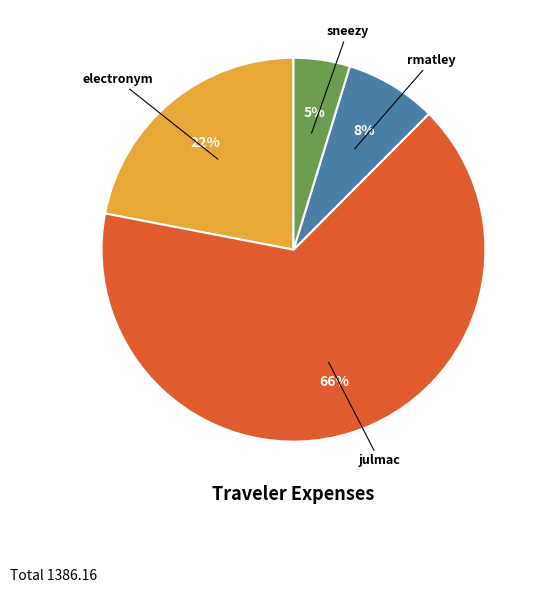

Which has a higher value, sneezy or rmatley?

rmatley